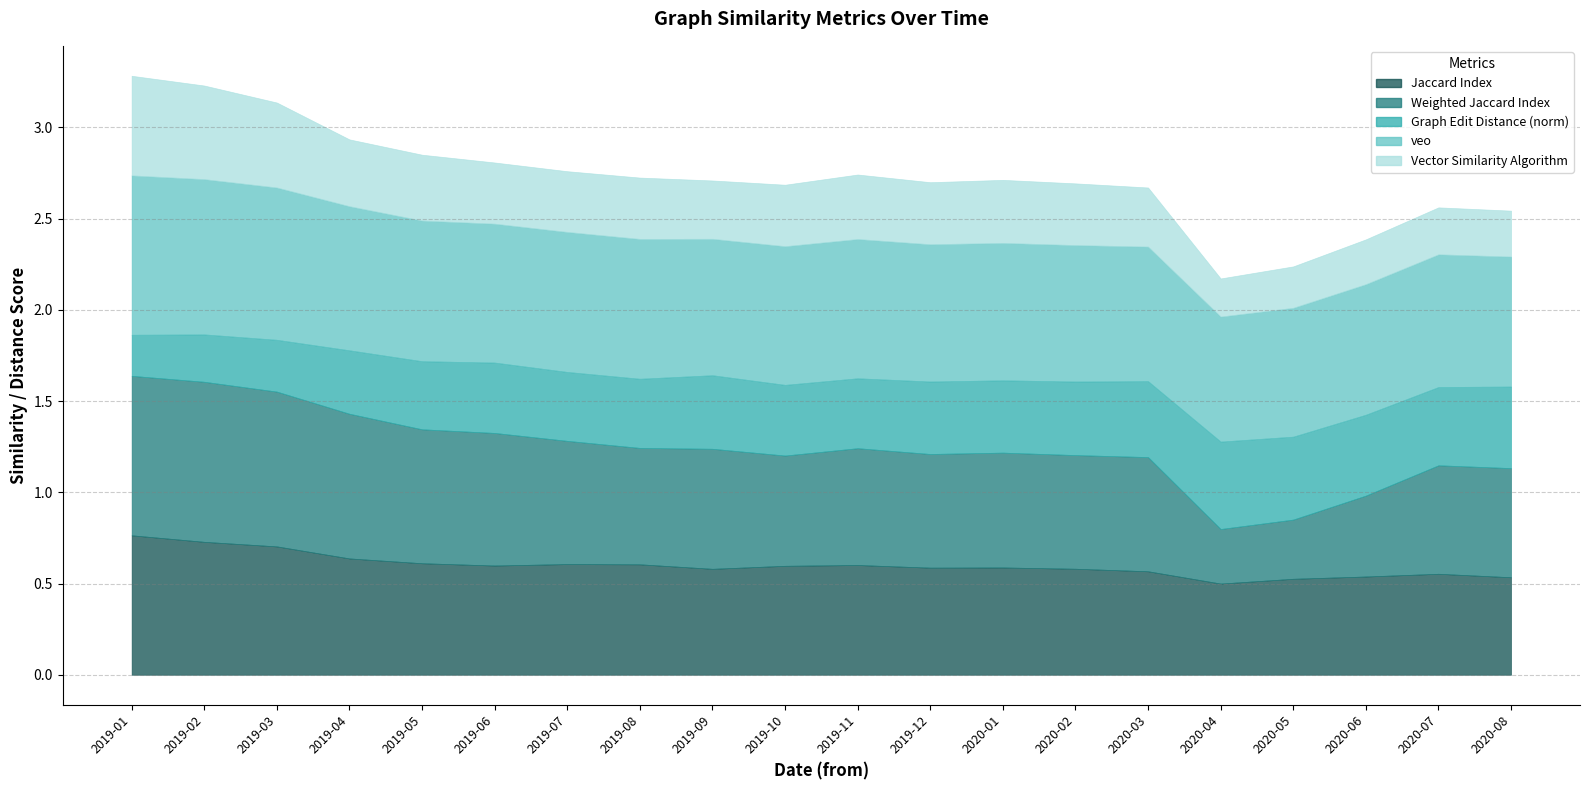

Read the Graph Edit Distance (norm) value at 2019-04.

0.3